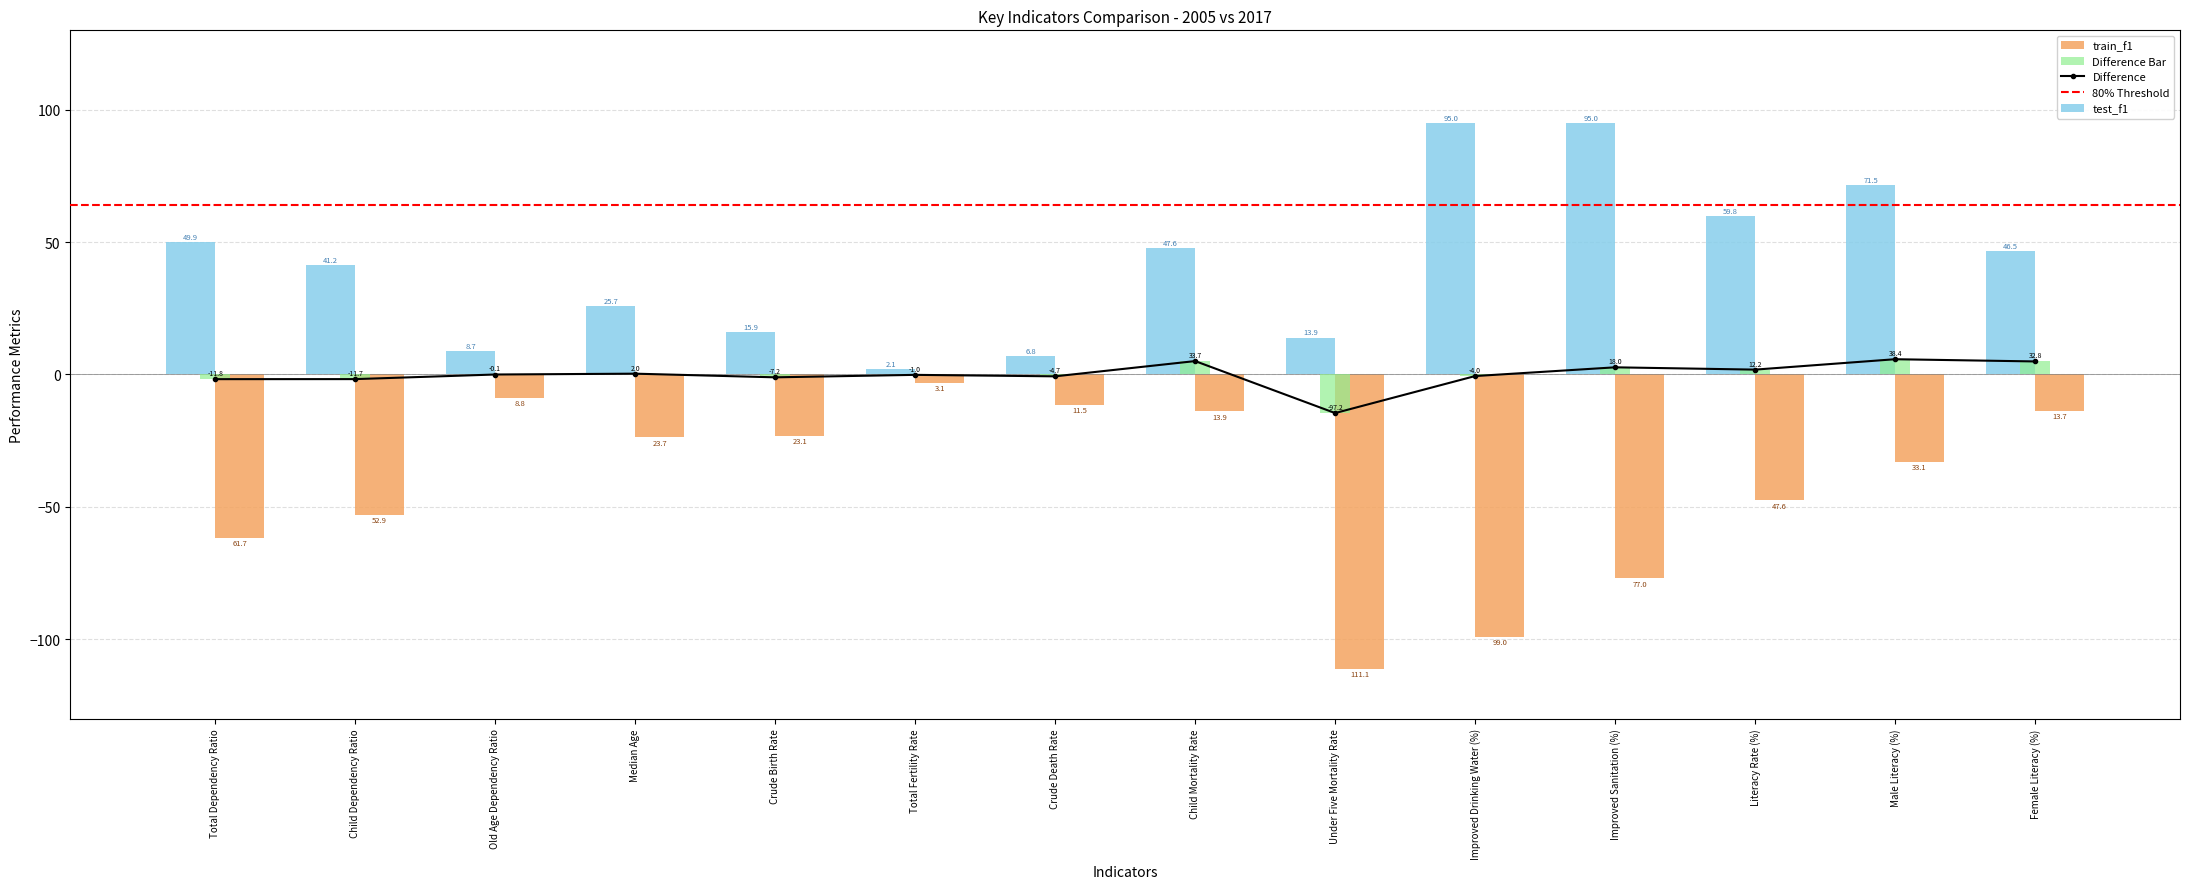

Reading left to right, transcribe all the data shown in this chart.

2005: -61.7	-52.9	-8.8	-23.7	-23.1	-3.1	-11.5	-13.9	-111.1	-99.0	-77.0	-47.6	-33.1	-13.7
2017: 49.9	41.2	8.7	25.7	15.9	2.1	6.8	47.6	13.9	95.0	95.0	59.8	71.5	46.5